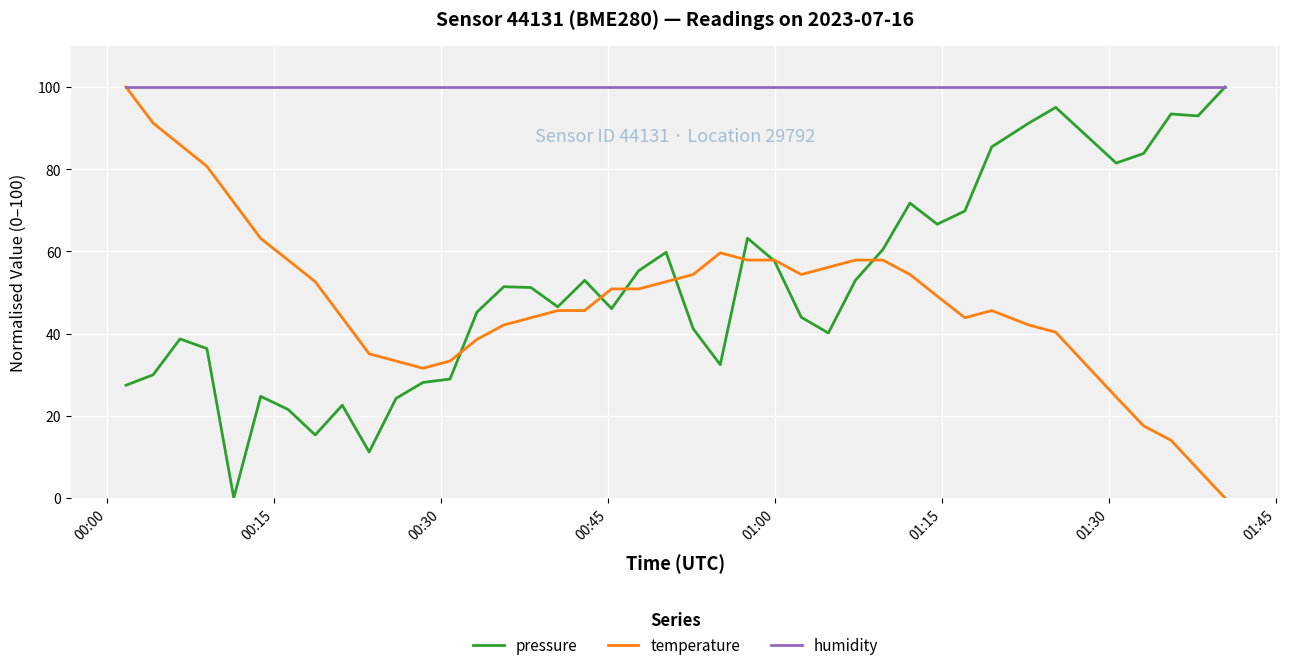

What is the maximum value for humidity?

100.0